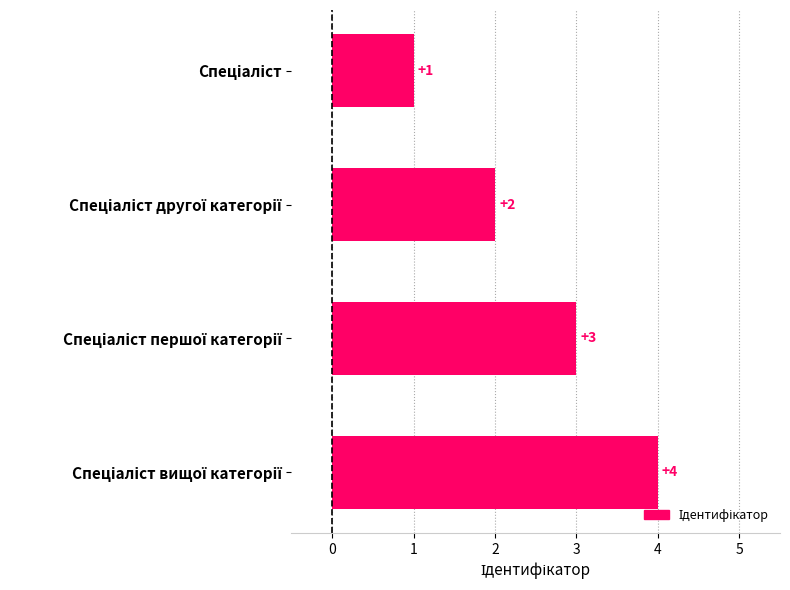

How many values are between 2 and 4?

3